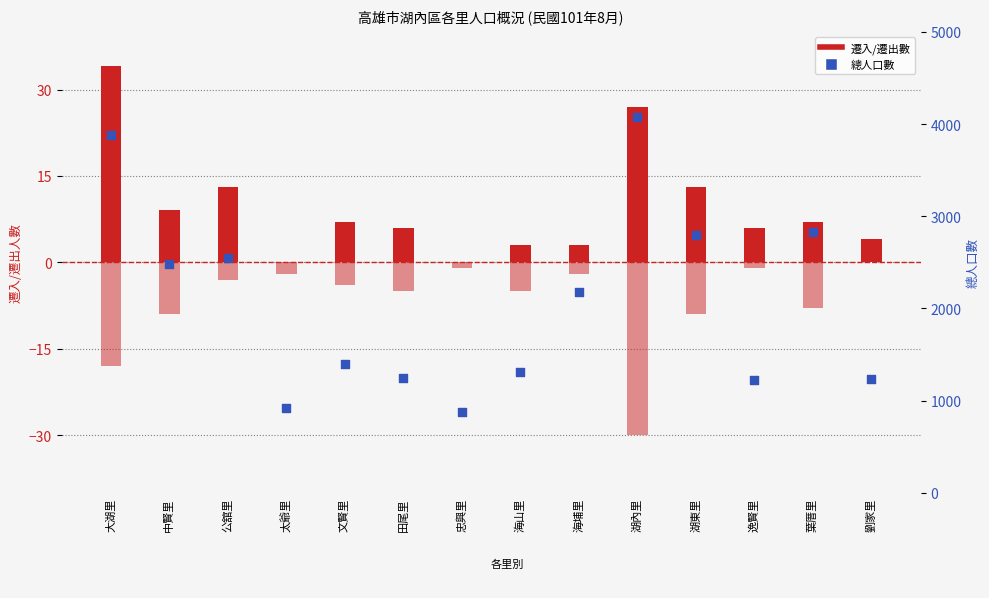

Which series reaches the minimum Y coordinate?

遷出數